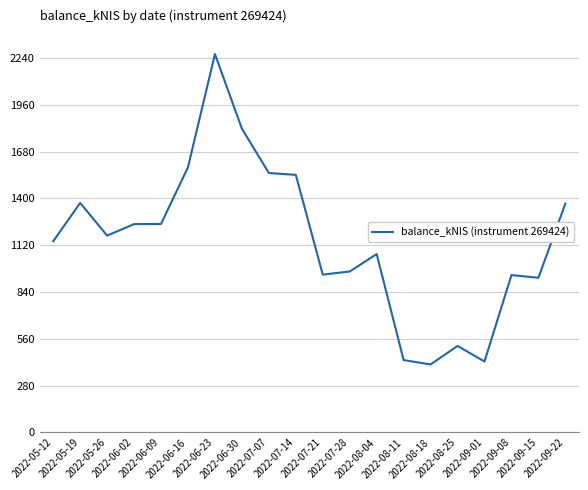

The value at 2022-08-11 is 432.9. True or false?

True